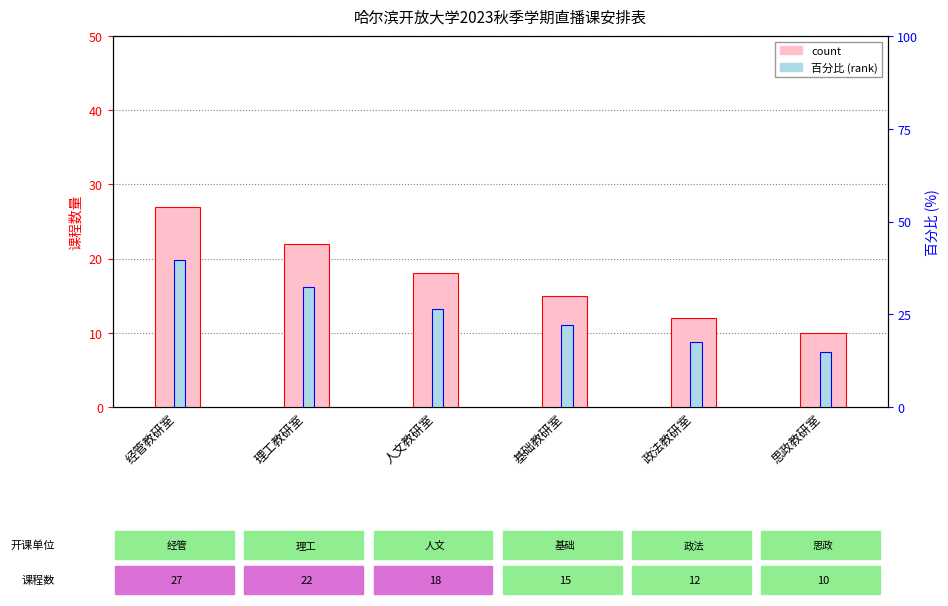

What is the total value across all series at 人文教研室?

44.5